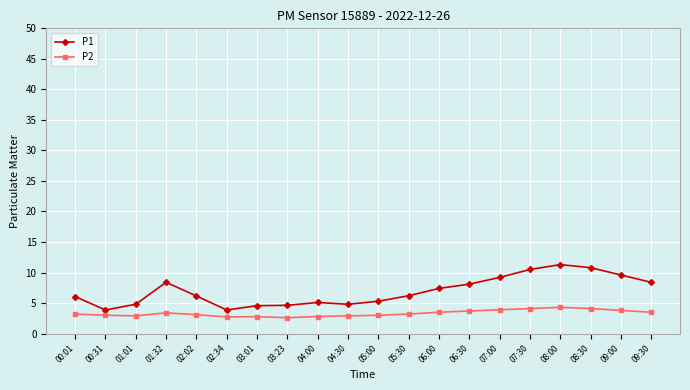

What is the maximum value shown in the chart?

11.3